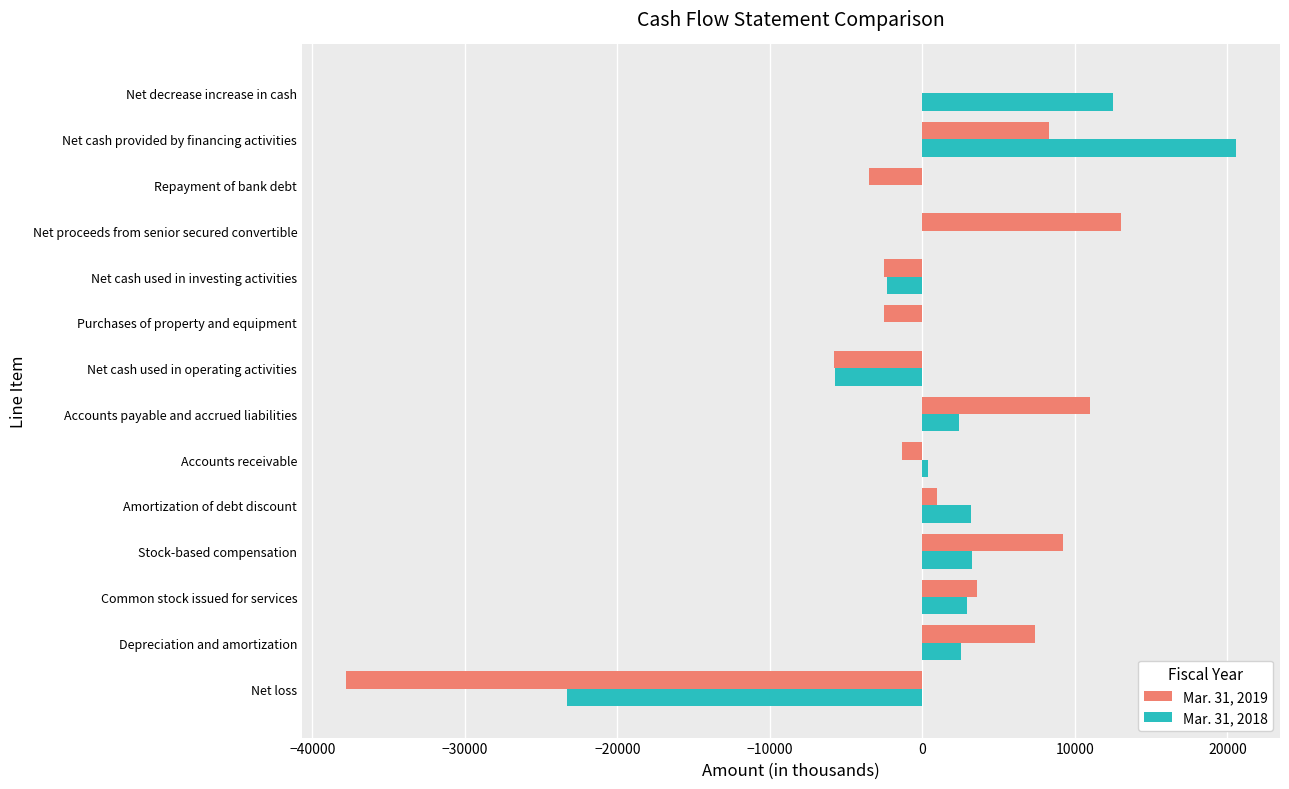

What is the sum of all Mar. 31, 2019 values?

-90